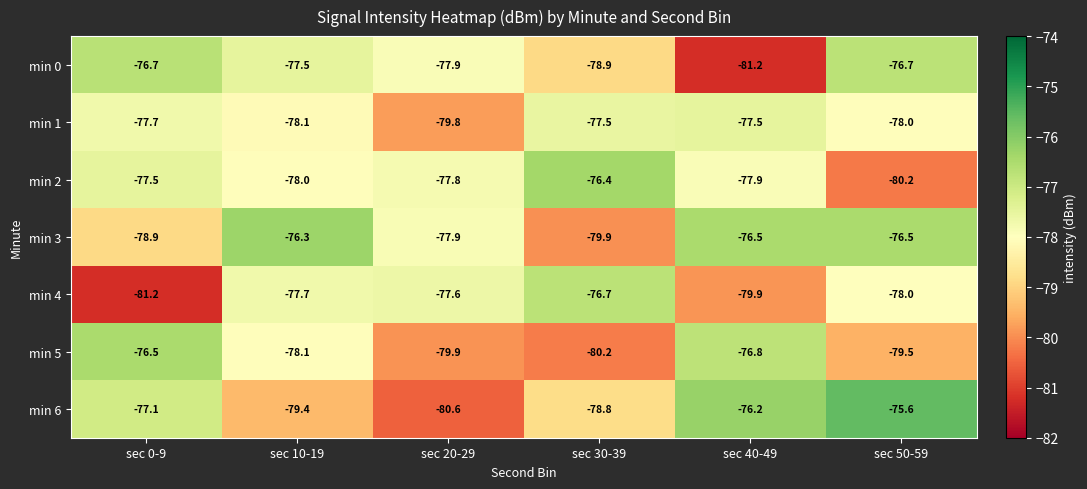

What is the sum of all min 4 values?

-471.1